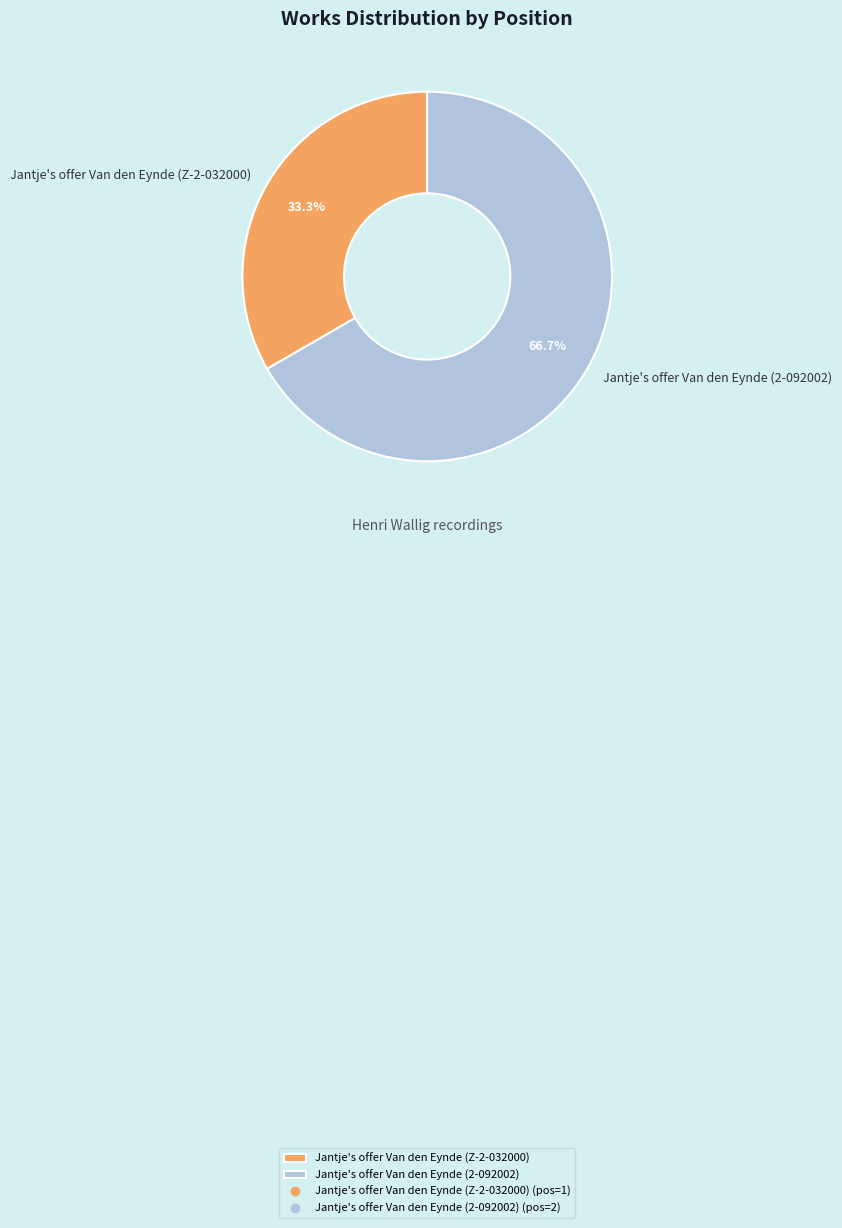

What is the total percentage of Jantje's offer Van den Eynde (Z-2-032000) and Jantje's offer Van den Eynde (2-092002)?

100.0%